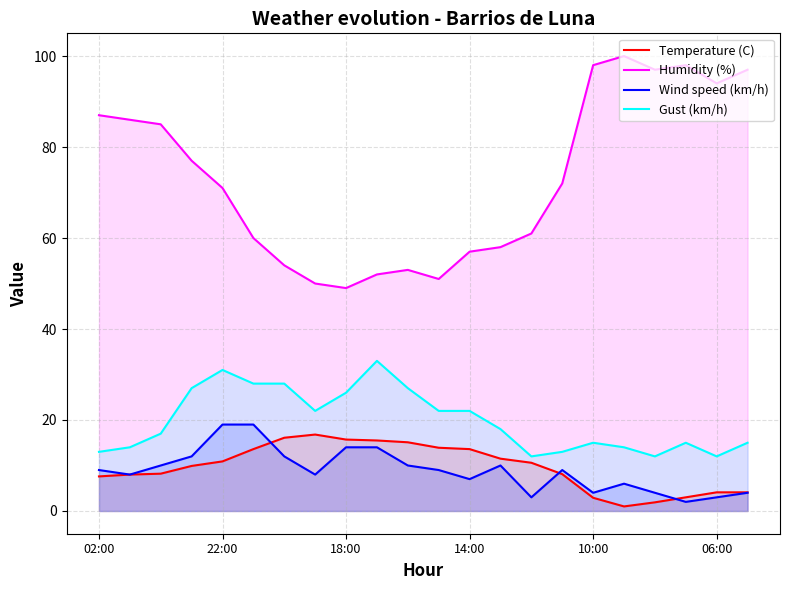

True or false: Wind speed (km/h) and Gust (km/h) intersect in this chart.

False